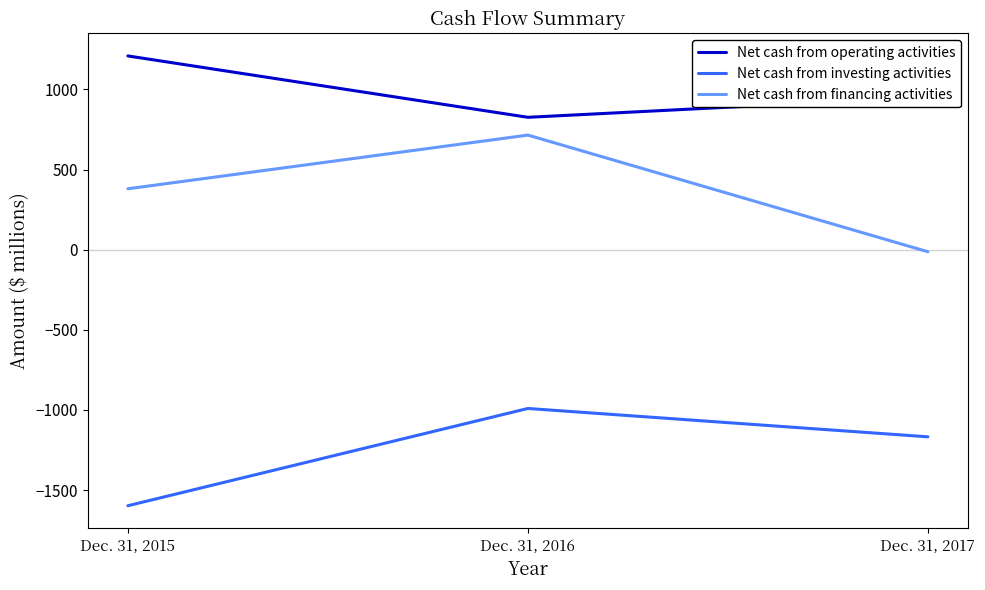

Reading left to right, transcribe all the data shown in this chart.

Net cash from operating activities: 1209	826	952
Net cash from investing activities: -1598	-991	-1168
Net cash from financing activities: 380	715	-13